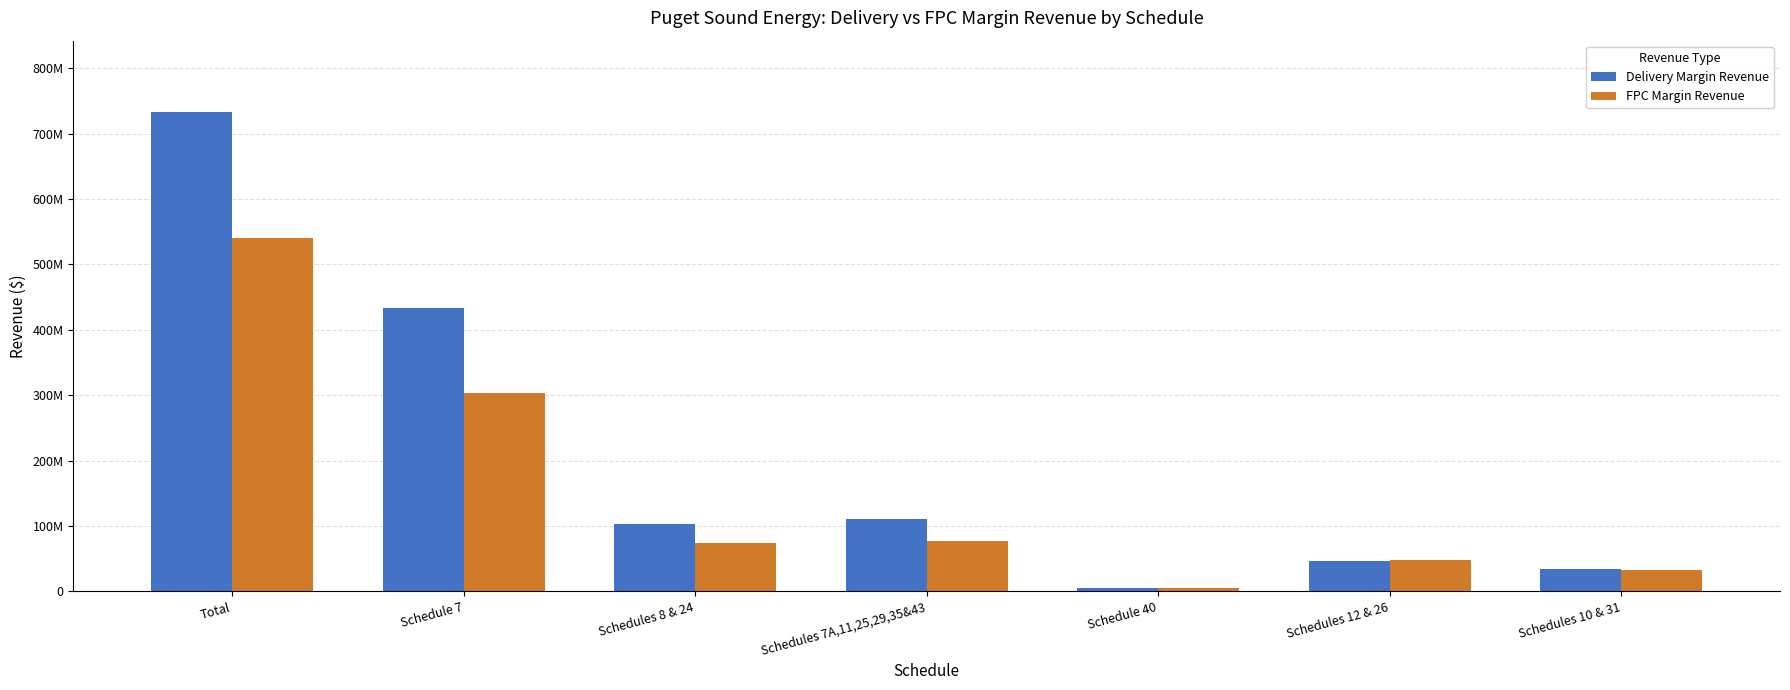

What is the label of the 2nd bar from the right?

Schedules 12 & 26